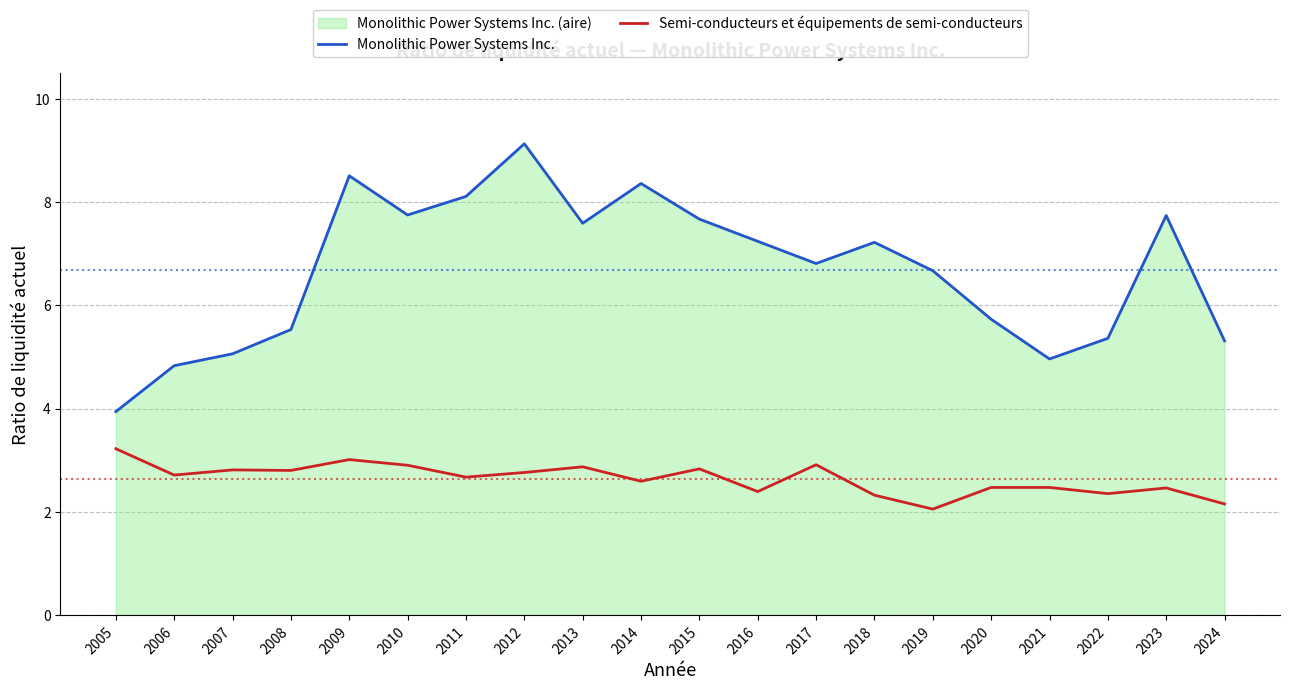

Which category has the lowest value in the Semi-conducteurs et équipements de semi-conducteurs series?

2019